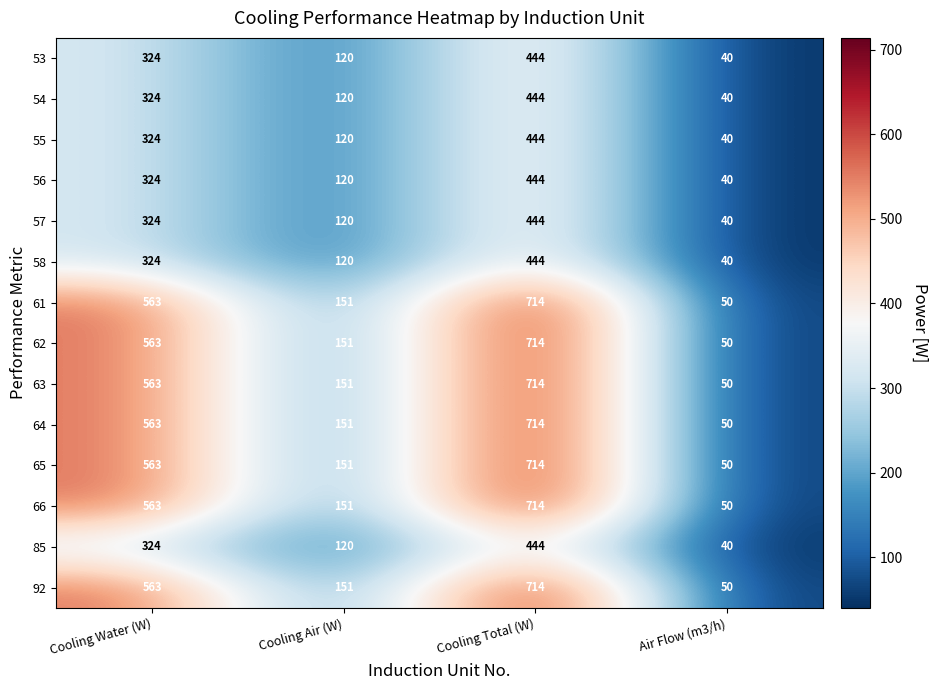

What is the spread (max minus min) of values at Air Flow (m3/h)?

10